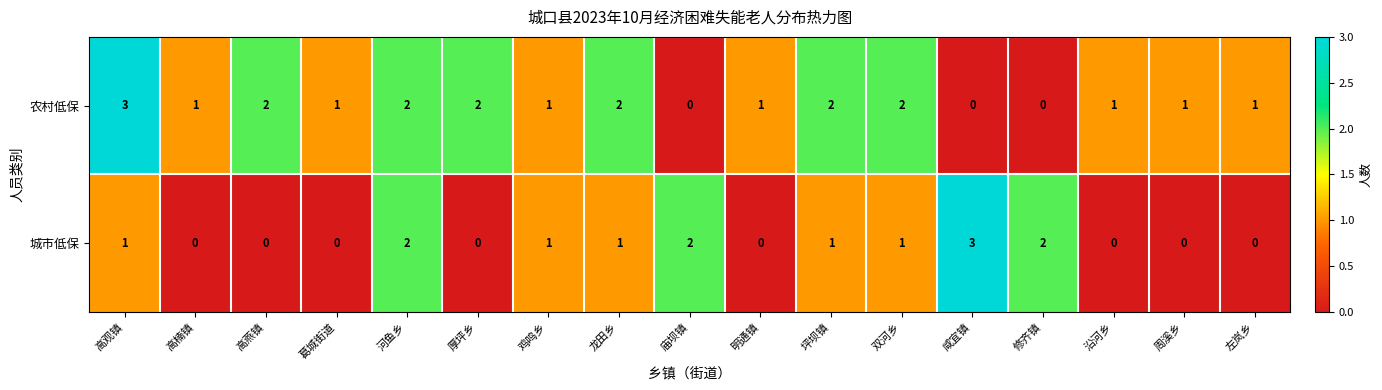

At how many categories does at least one series exceed 0?

17